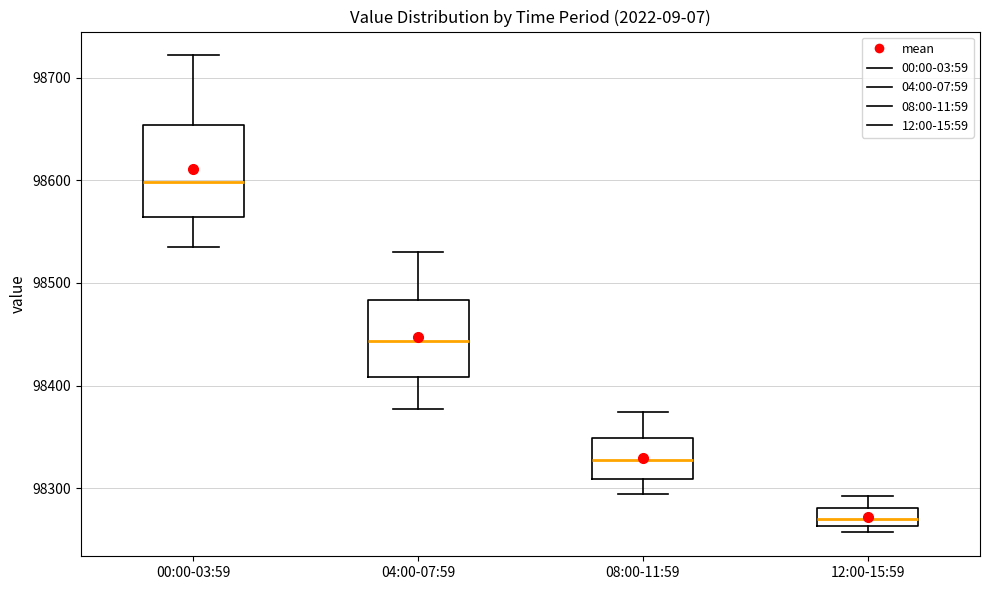

Reading left to right, transcribe this box plot: for each box, give where its median line is, the range the box spans, and where its two whiskers end, as read against the y-axis. The values are not printed on the chart, so give them approximately, as read against the axis.

00:00-03:59: median 98600, box 98560 to 98650, whiskers 98530 to 98720
04:00-07:59: median 98440, box 98410 to 98480, whiskers 98380 to 98530
08:00-11:59: median 98330, box 98310 to 98350, whiskers 98290 to 98370
12:00-15:59: median 98270, box 98260 to 98280, whiskers 98260 (just below the box's lower edge) to 98290